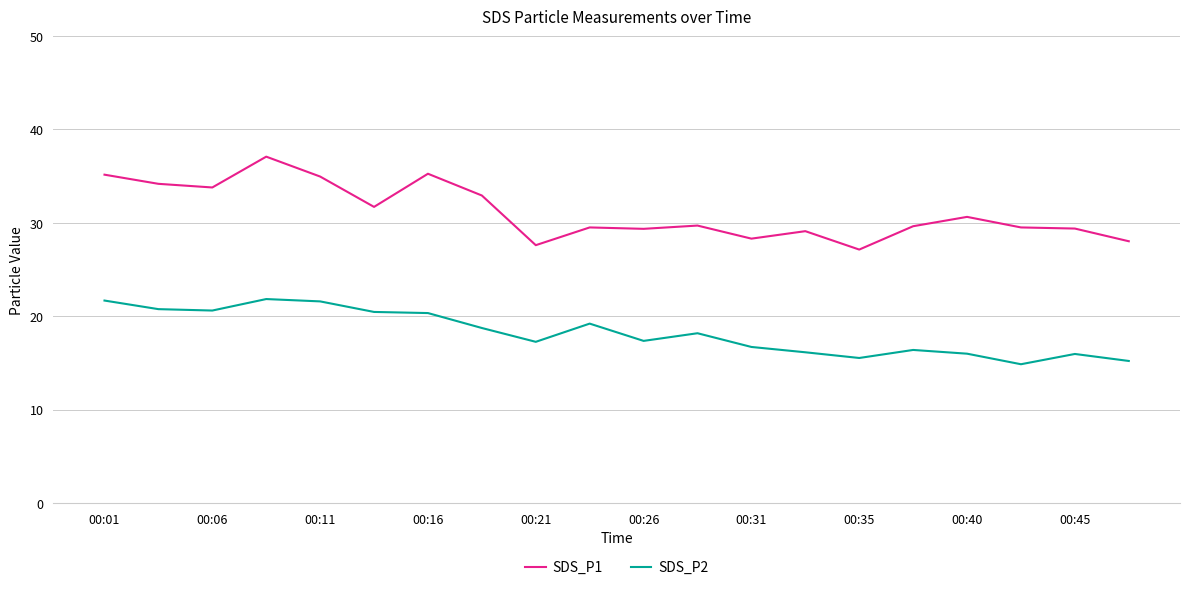

Rank the series by their maximum value, from lowest to highest.

SDS_P2, SDS_P1